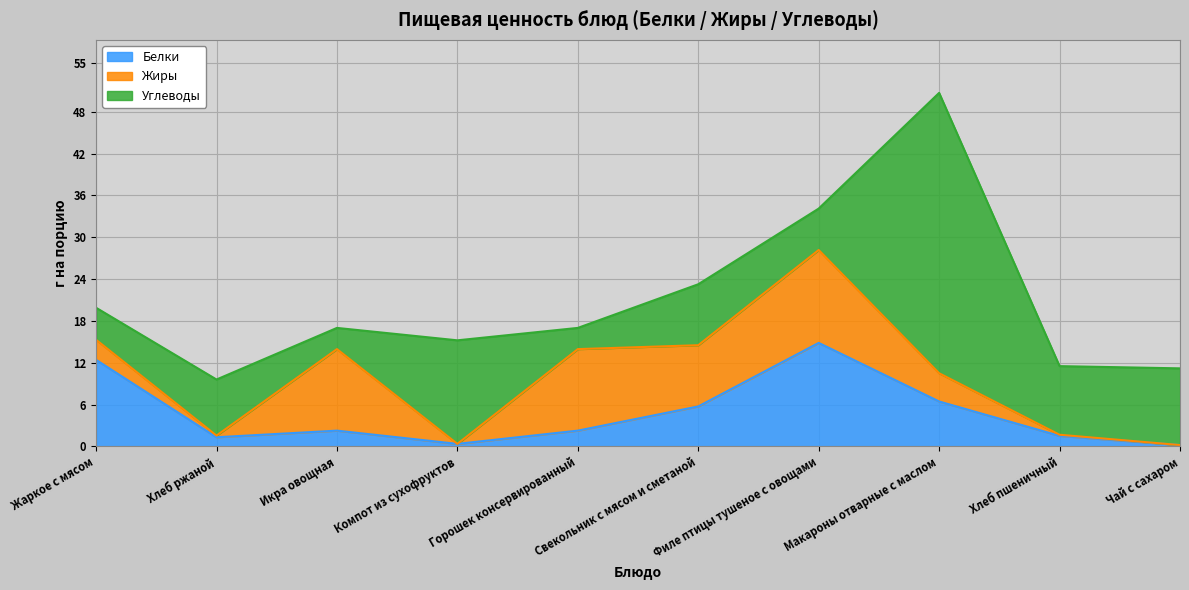

Where is the first local maximum for Углеводы?

Хлеб ржаной